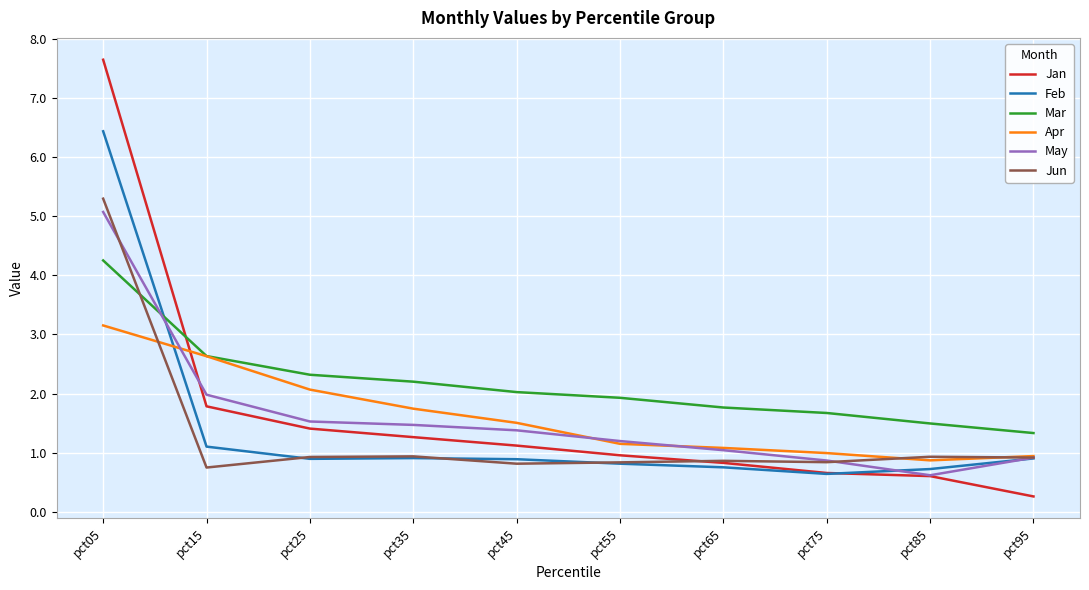

What is the difference between the highest and lowest values at pct35?

1.3